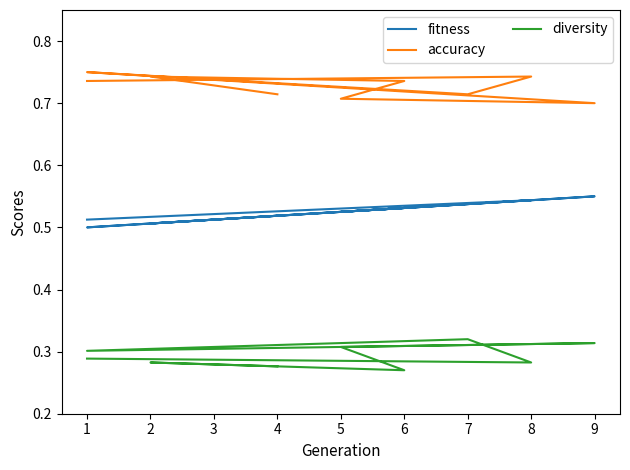

What is the average value of the fitness series?

0.5